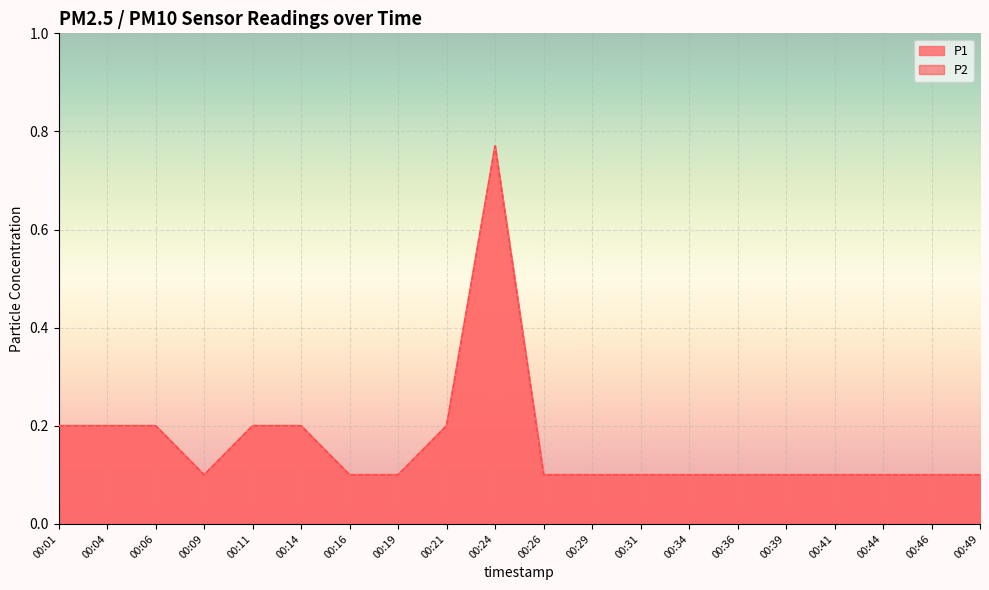

True or false: P1 and P2 intersect in this chart.

False